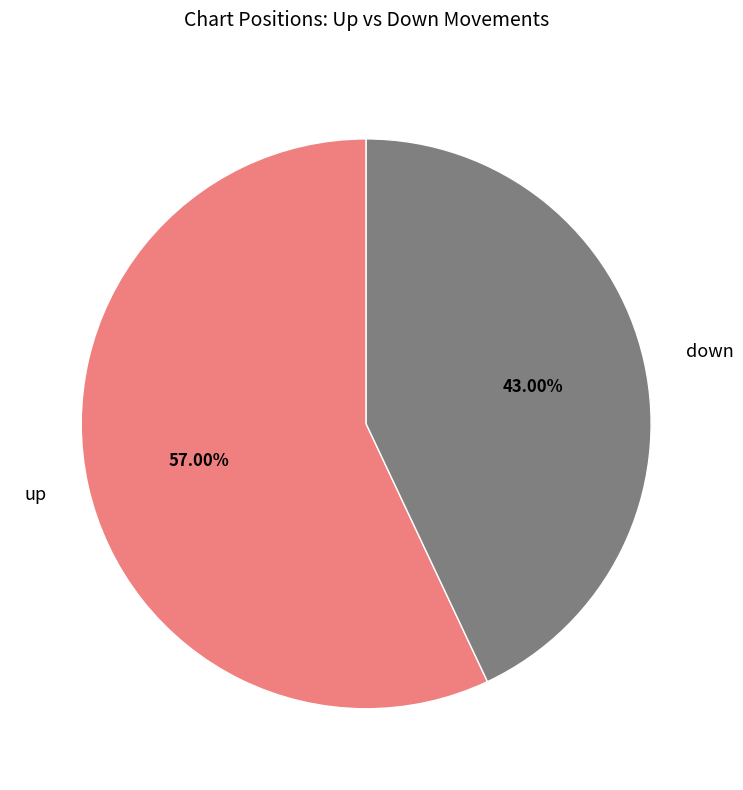

What is the smallest slice in the pie chart?

down